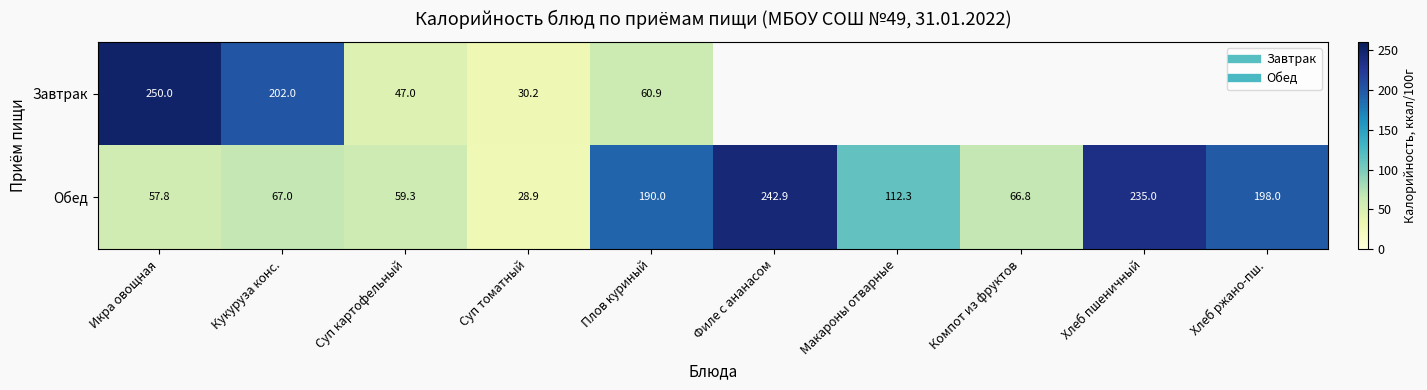

At which category is the sum across all series the highest?

Икра овощная